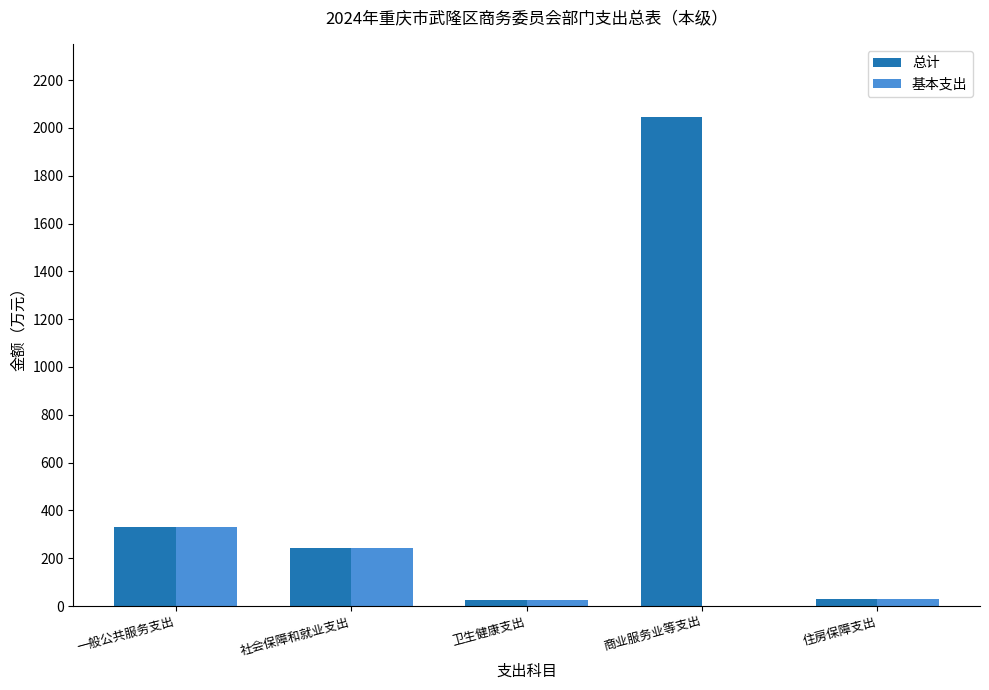

How many groups of bars are there?

5